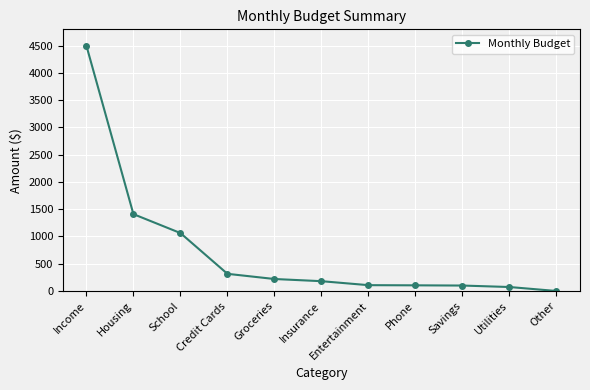

What is the label of the 10th point from the right?

Housing